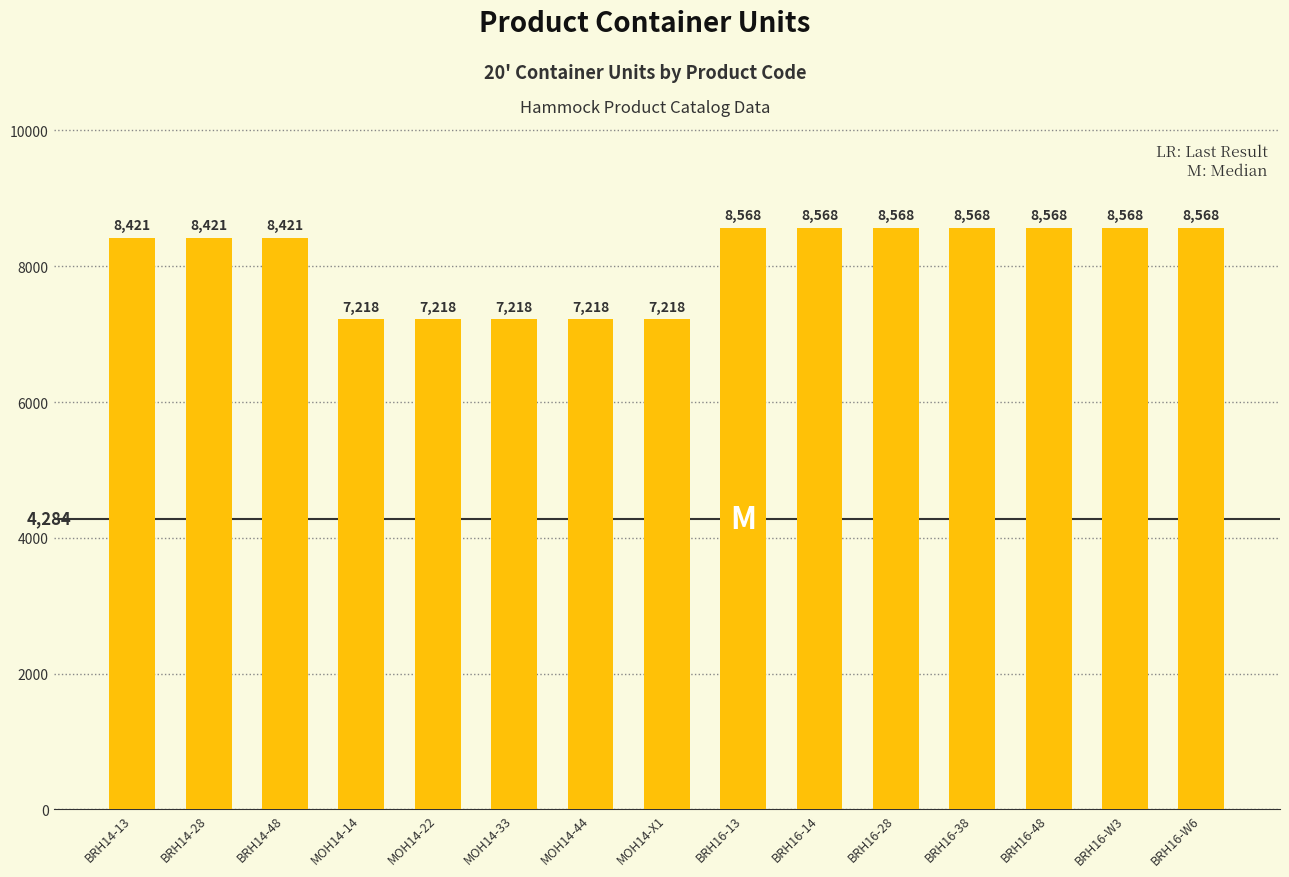

The chart shows a value of 7218 at MOH14-14. True or false?

True